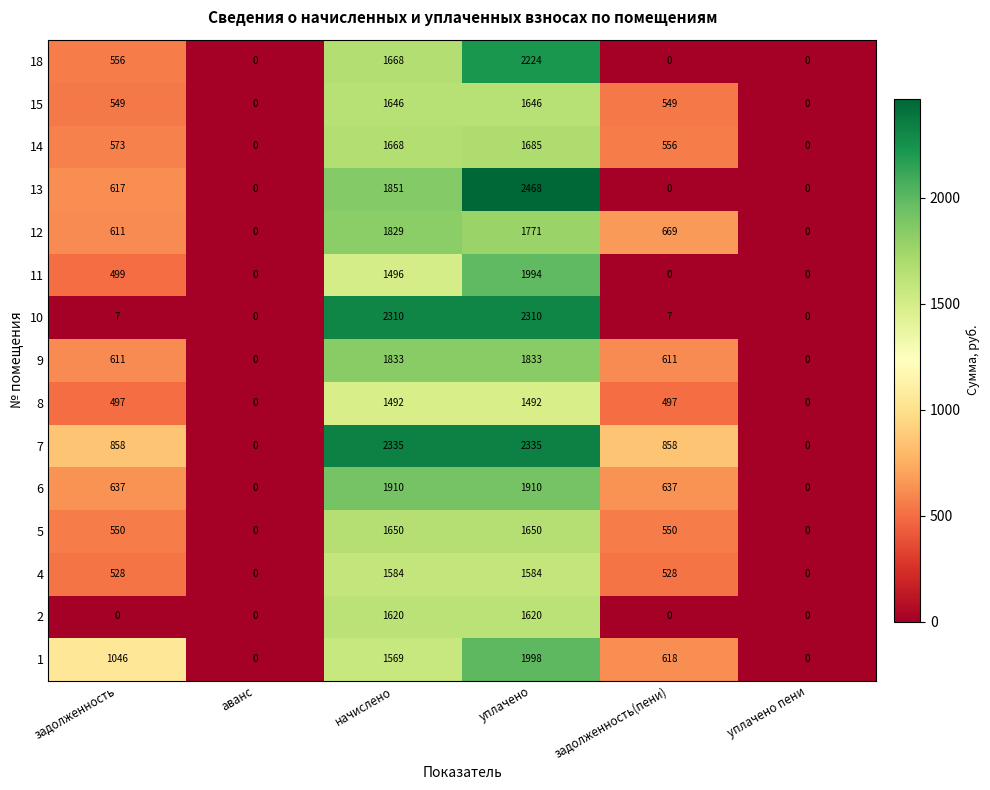

What is the difference between the second highest and second lowest values in the 2 series?

1620